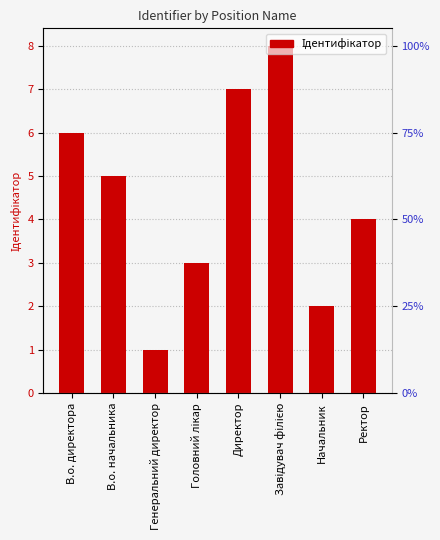

Rank the categories by value from lowest to highest.

Генеральний директор, Начальник, Головний лікар, Ректор, В.о. начальника, В.о. директора, Директор, Завідувач філією